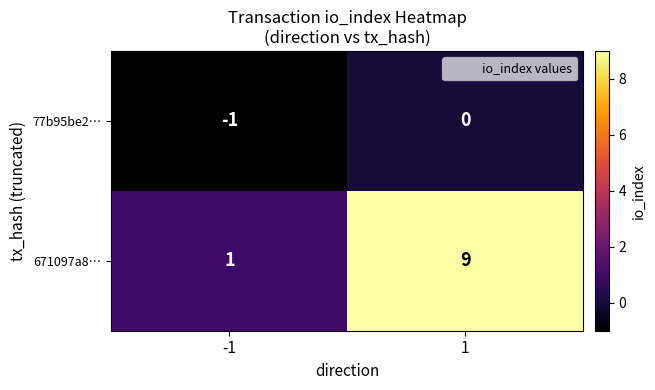

True or false: 77b95be2… has a value of -1 at 1.

False